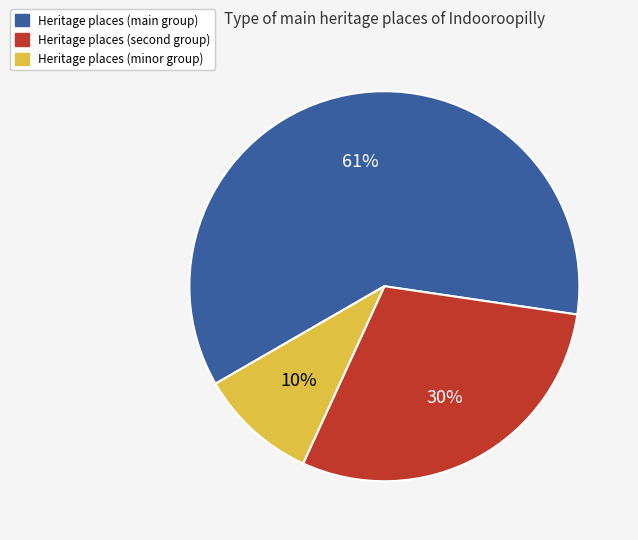

How many slices are in this pie chart?

3